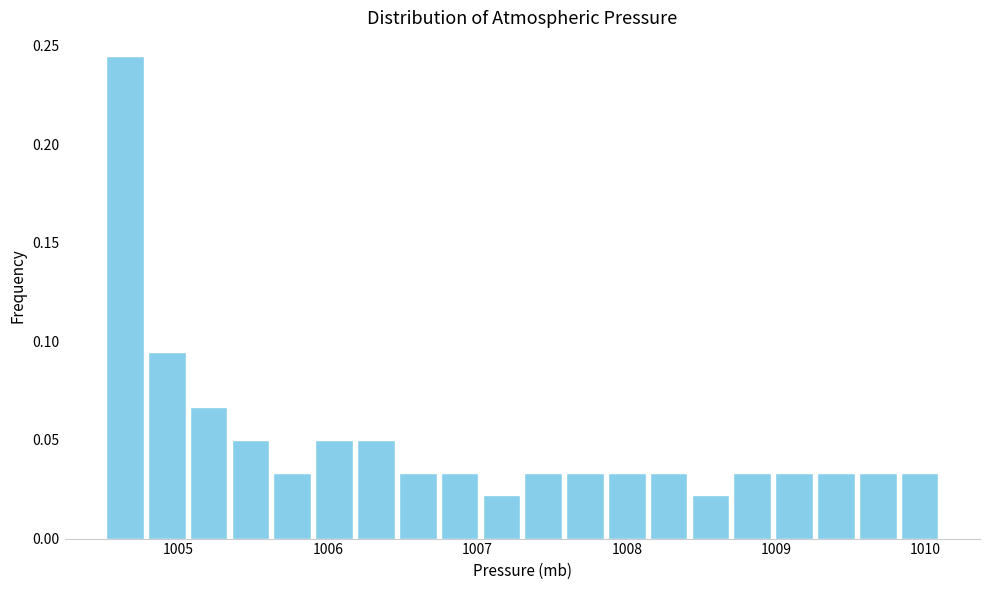

Around what value on the x-axis is the tallest bar? Give the approximate position of its centre, as read against the axis.

1004.6